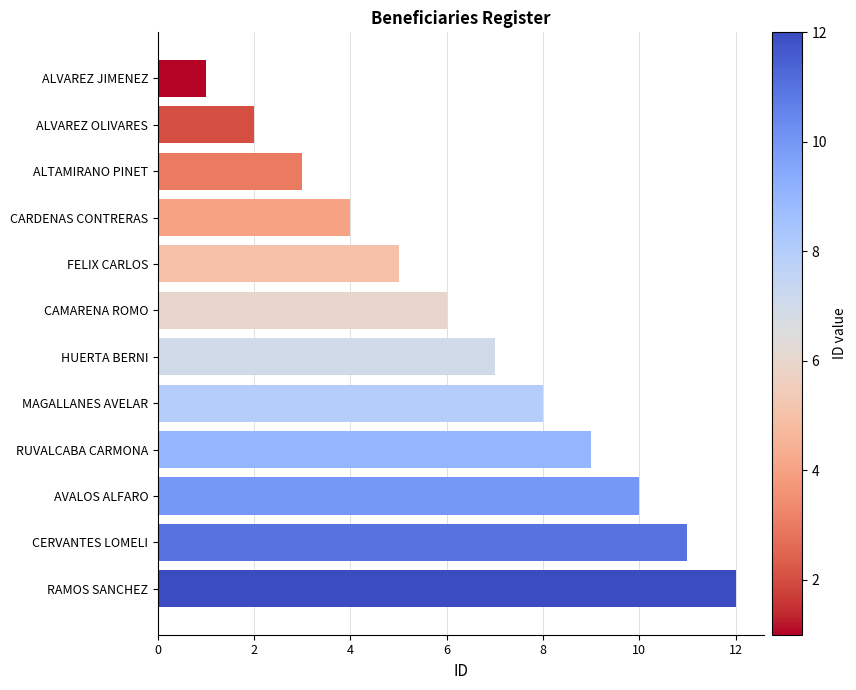

Which has a higher value, RUVALCABA CARMONA or CAMARENA ROMO?

RUVALCABA CARMONA